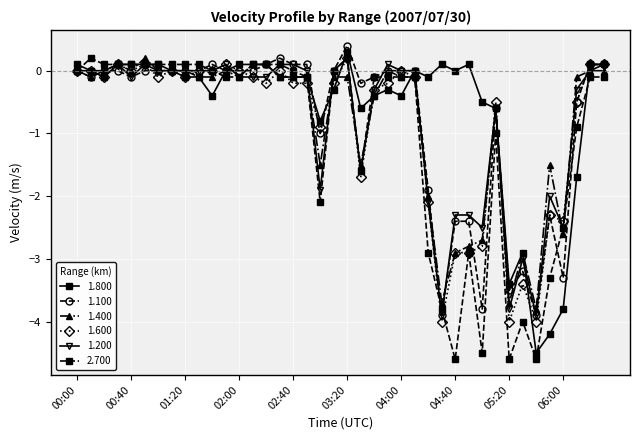

How many categories are shown in the chart?

40